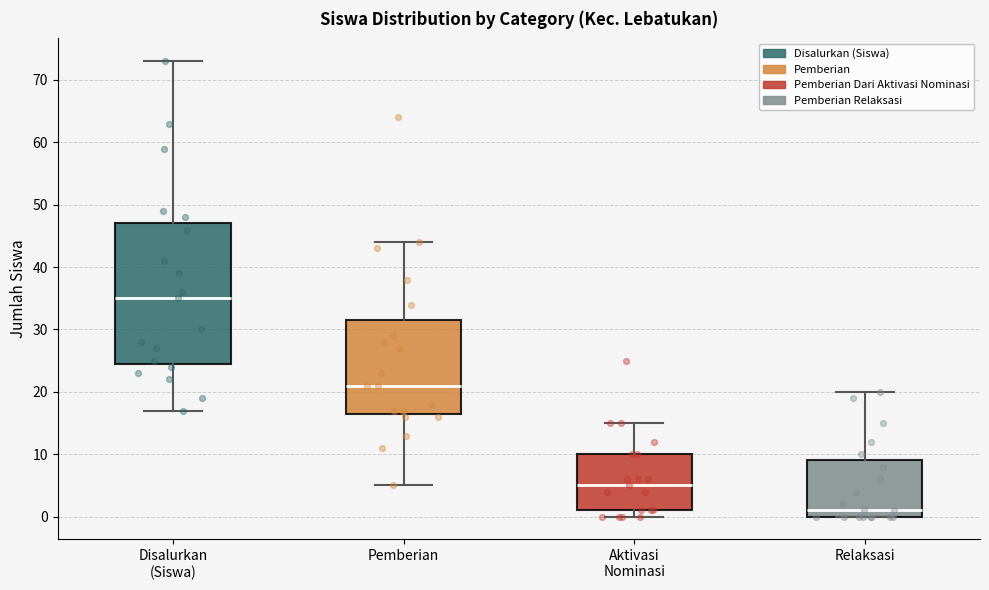

Comparing the boxes themselves (not the whiskers), which one is the tallest?

Disalurkan (Siswa)